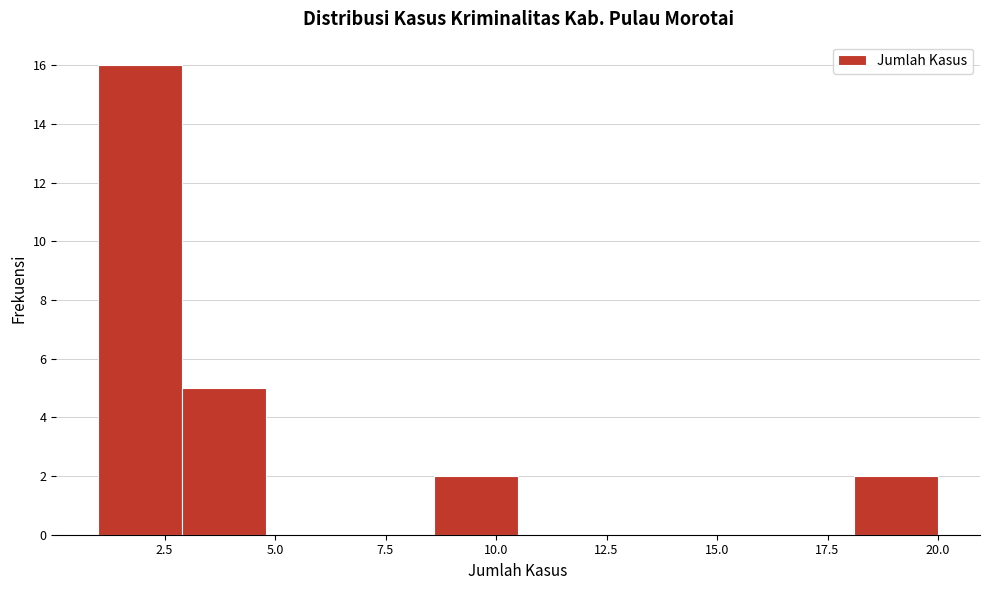

Around what value on the x-axis is the tallest bar? Give the approximate position of its centre, as read against the axis.

2.0